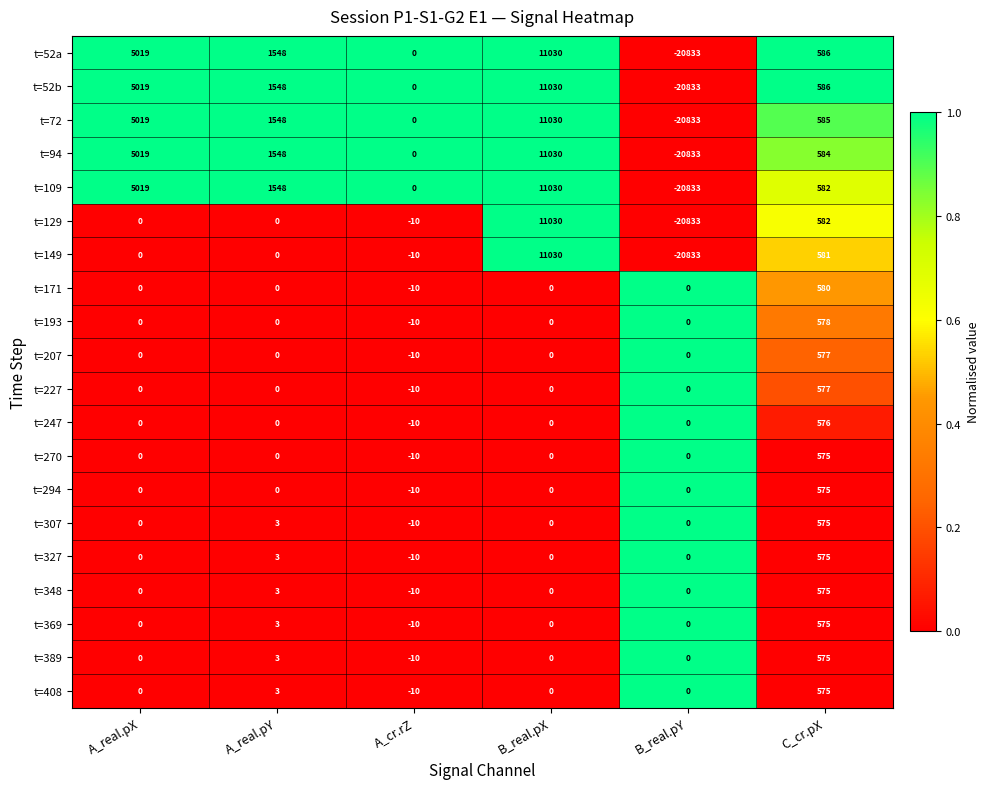

The t=307 series shows 575 at C_cr.pX. True or false?

True